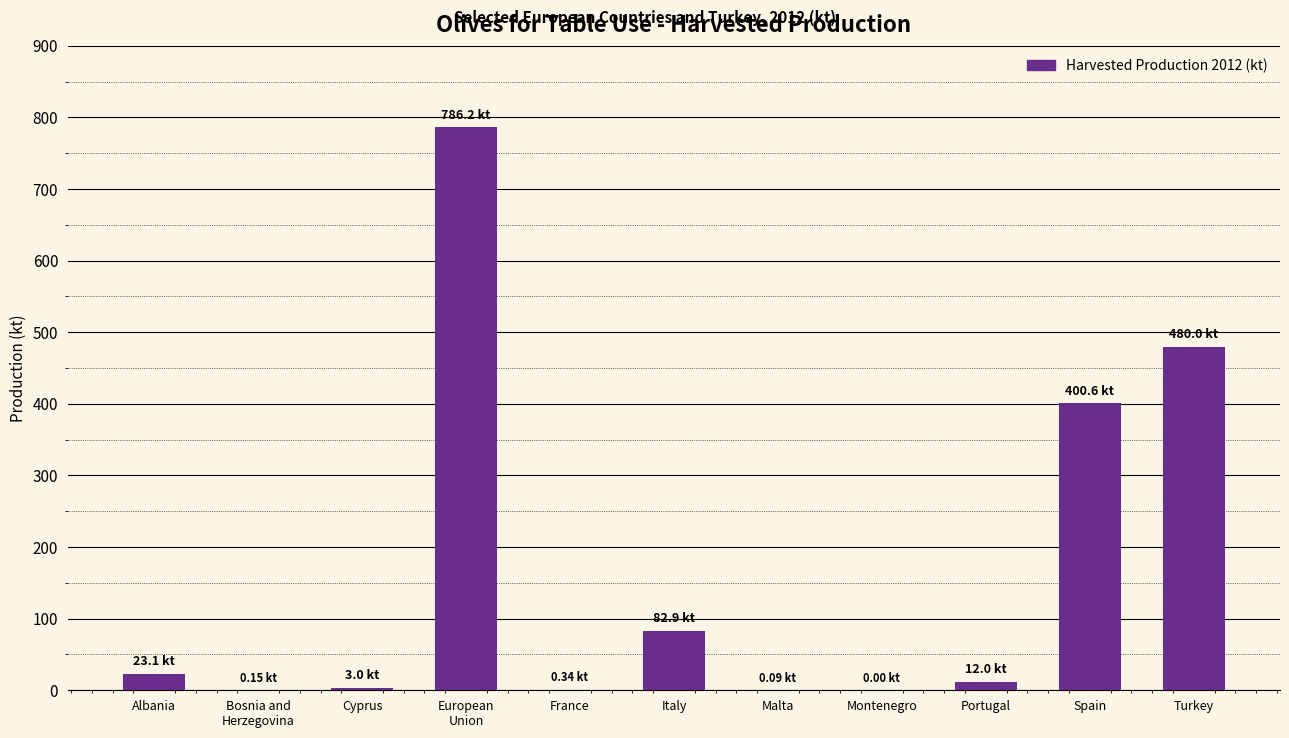

Which has a higher value, Cyprus or Albania?

Albania